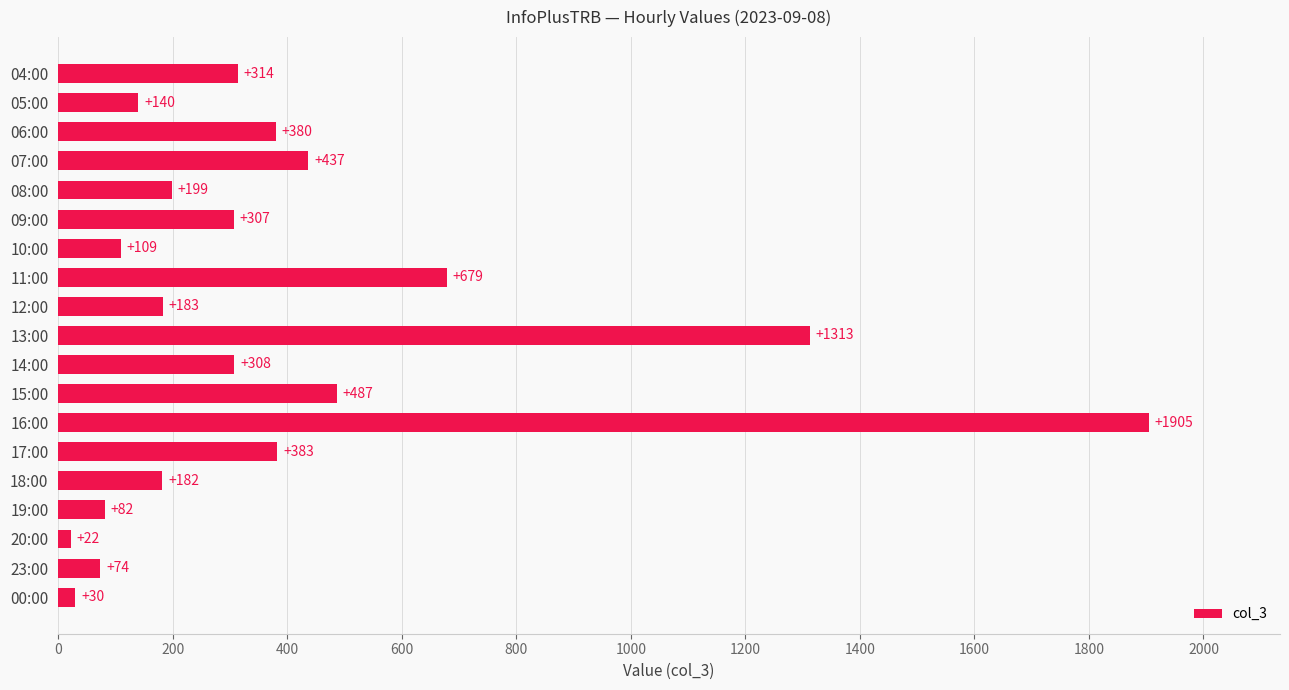

Between 00:00 and 05:00, which is larger?

05:00